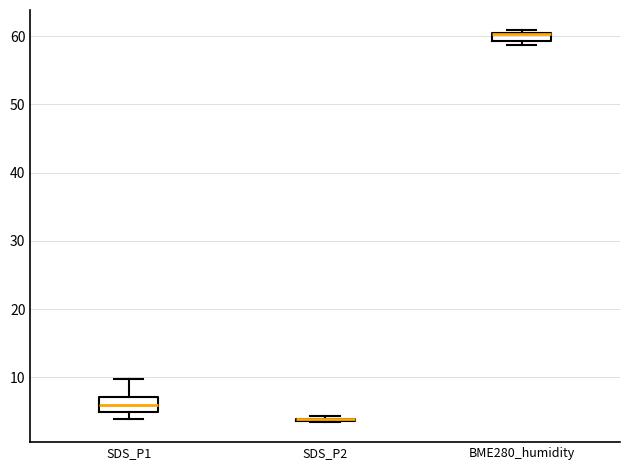

Where is the upper edge of the box for BME280_humidity on the y-axis? The values are not printed on the chart, so give them approximately, as read against the axis.

60